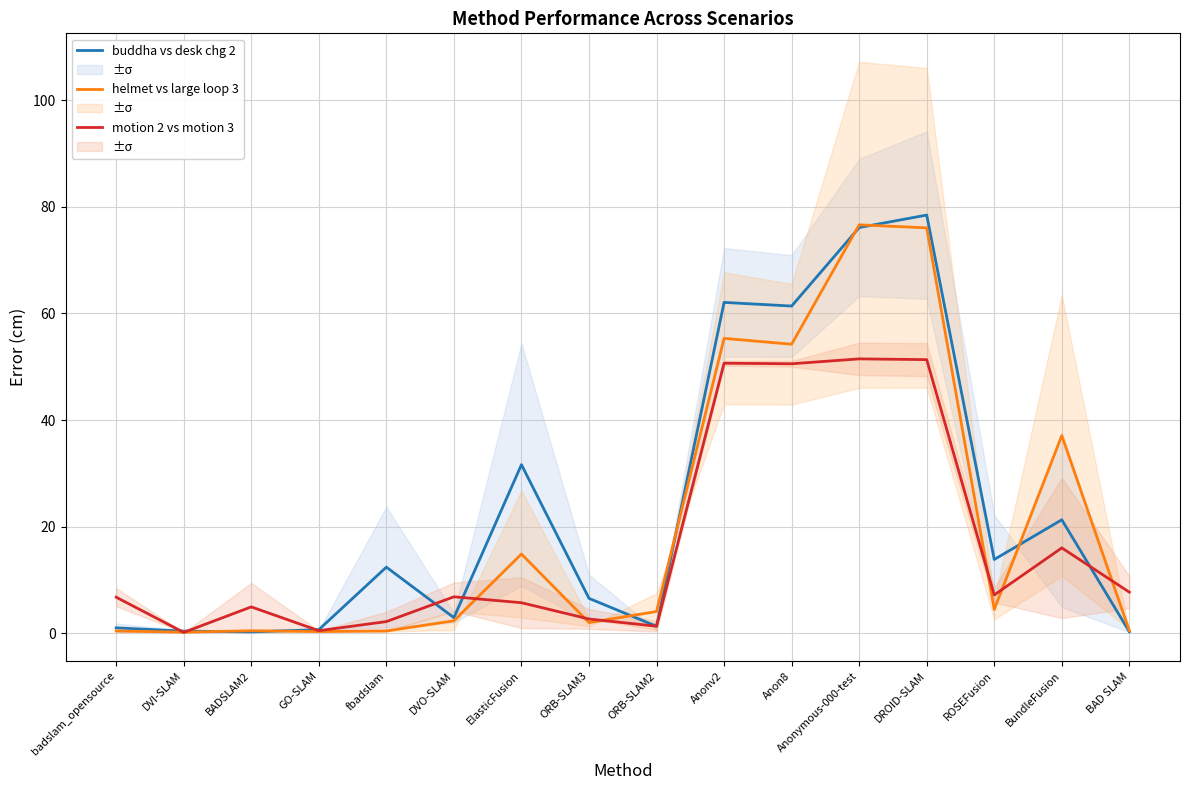

Is the value of helmet vs large loop 3 at BundleFusion greater than the value of buddha vs desk changing 2 at DROID-SLAM?

No